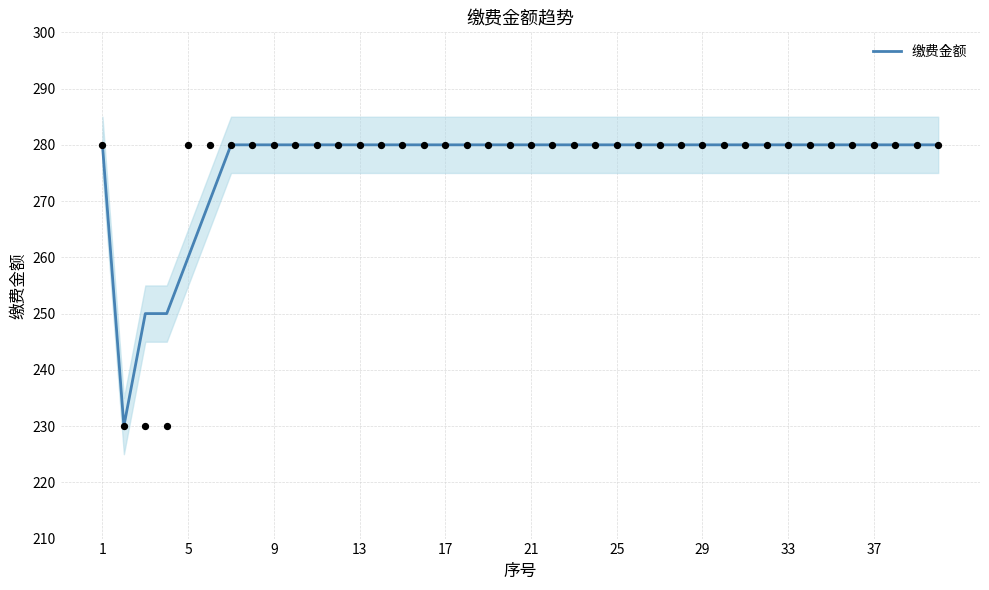

Approximately how many times larger is the value at 29 compared to 1?

1.0